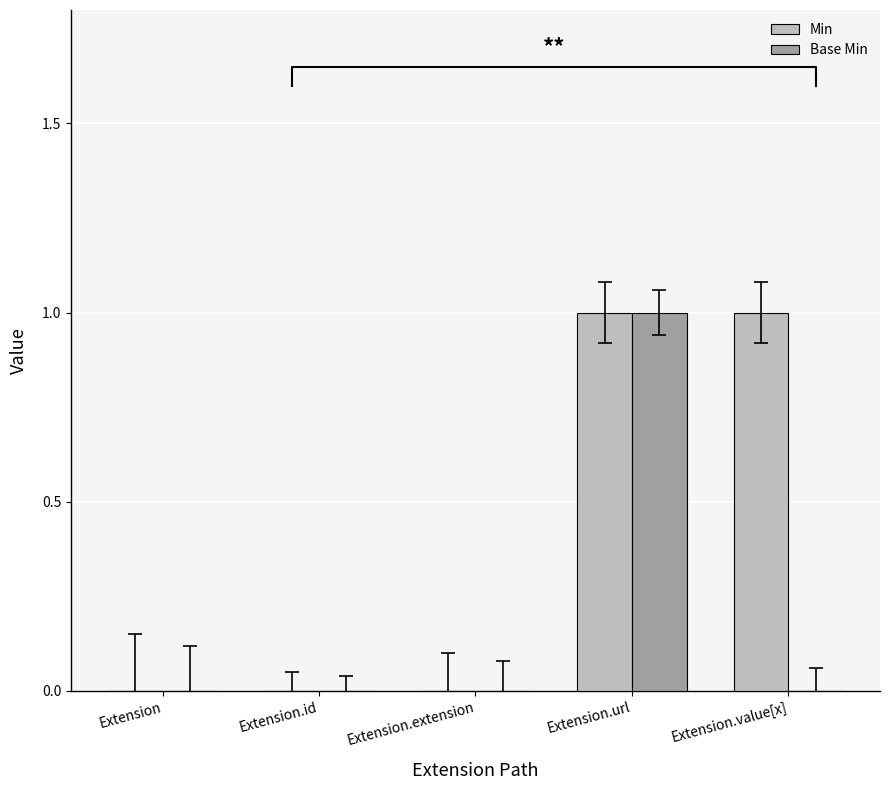

The Base Min series shows 0 at Extension.id. True or false?

True